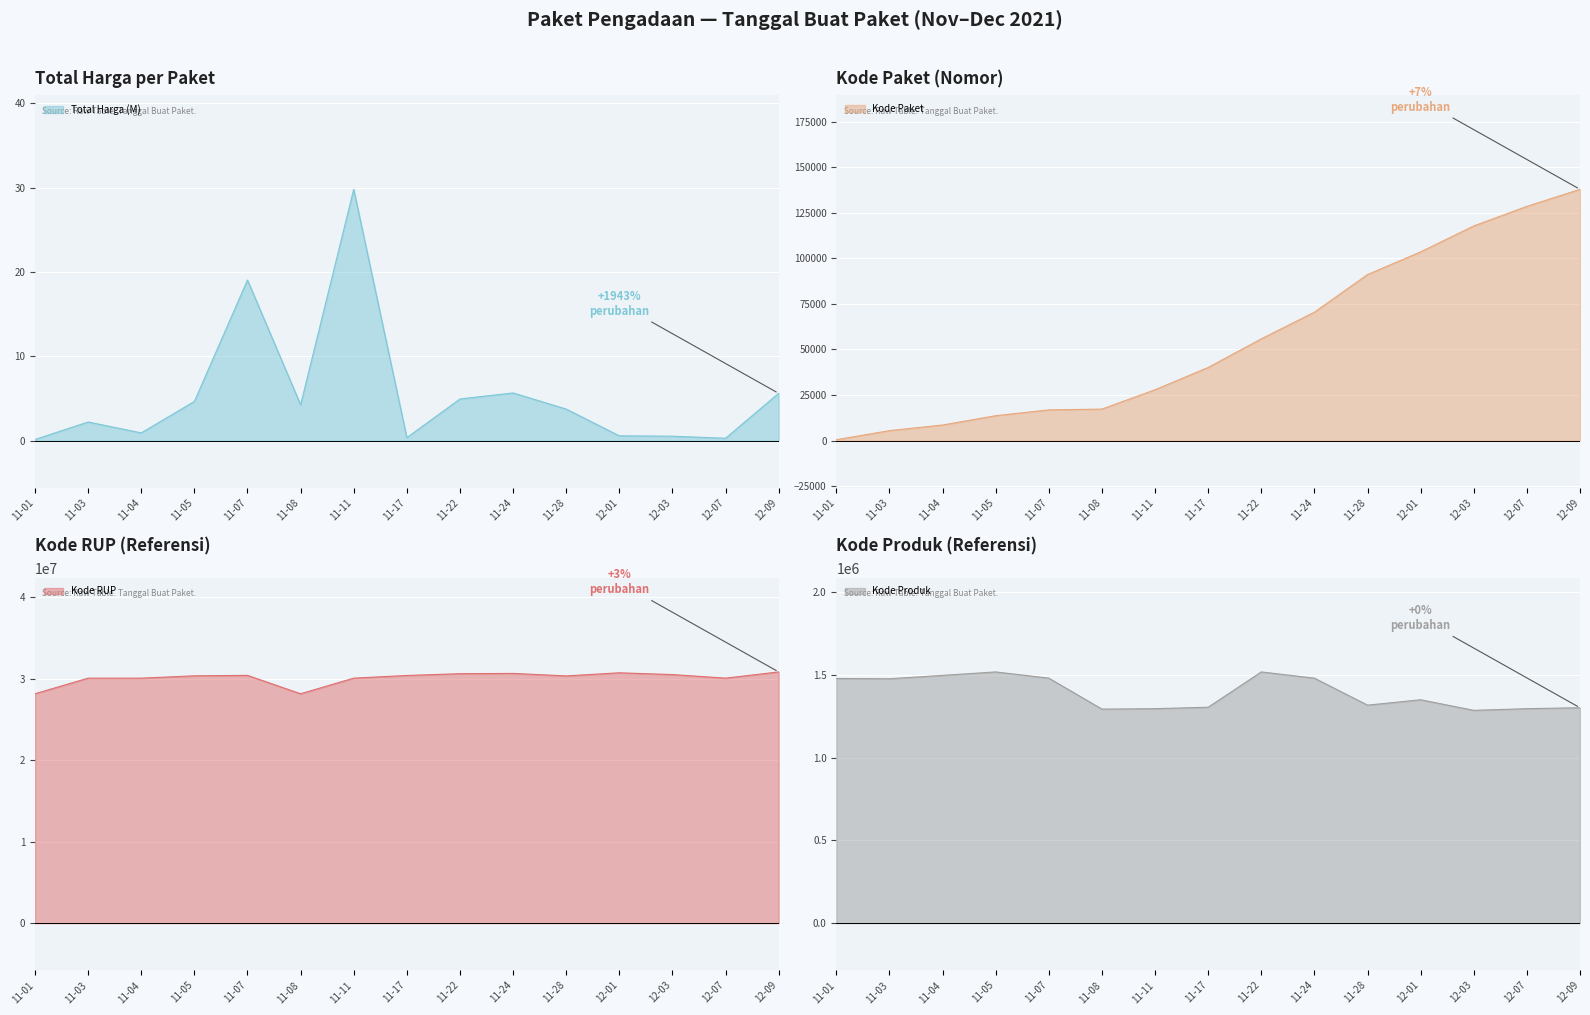

At which label does Total Harga (M) reach its peak?

11-11